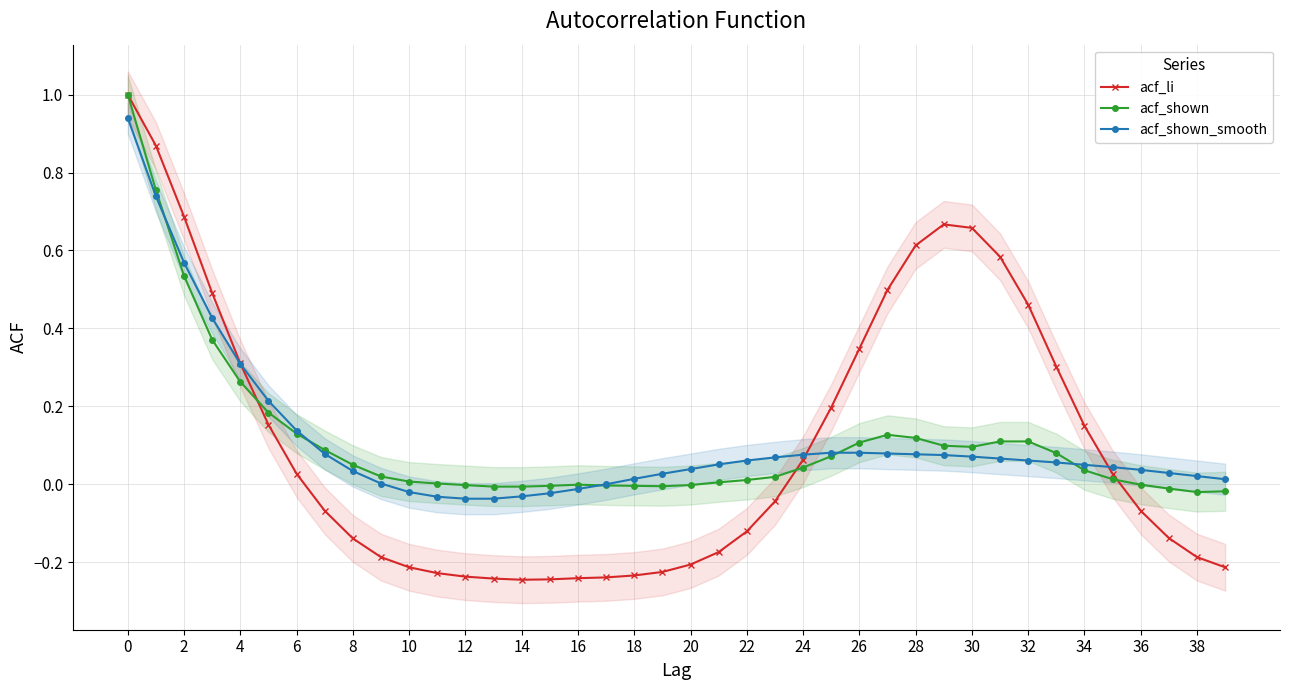

True or false: acf_li has more than 0 interior local peaks.

True